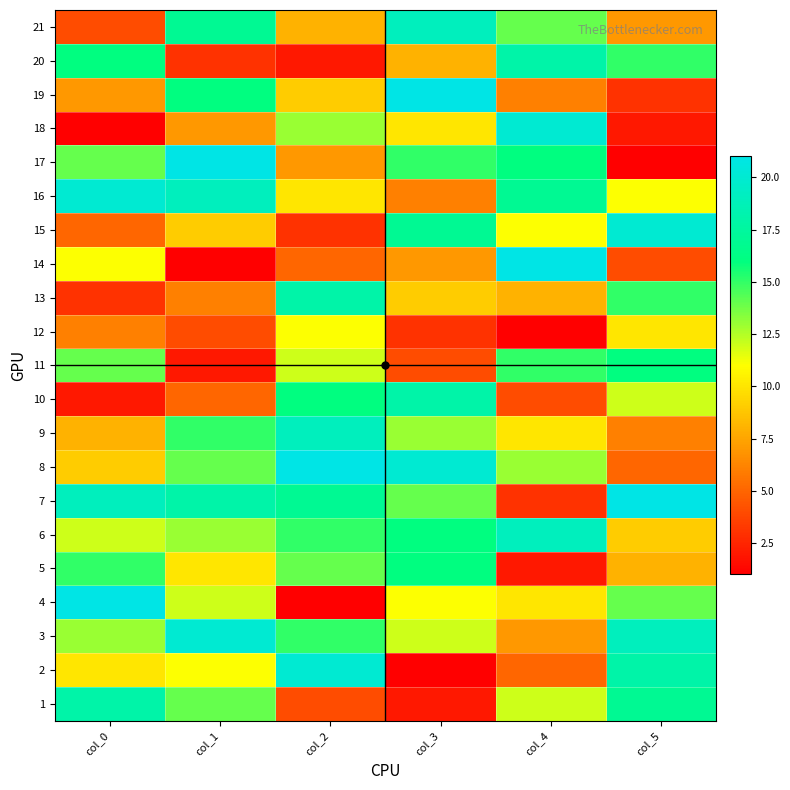

Reading left to right, list all the values displayed in this chart.

1: col_0=18	col_1=14	col_2=4	col_3=2	col_4=12	col_5=17
2: col_0=10	col_1=11	col_2=20	col_3=1	col_4=5	col_5=18
3: col_0=13	col_1=20	col_2=15	col_3=12	col_4=7	col_5=19
4: col_0=21	col_1=12	col_2=1	col_3=11	col_4=10	col_5=14
5: col_0=15	col_1=10	col_2=14	col_3=16	col_4=2	col_5=8
6: col_0=12	col_1=13	col_2=15	col_3=16	col_4=19	col_5=9
7: col_0=19	col_1=18	col_2=17	col_3=14	col_4=3	col_5=21
8: col_0=9	col_1=14	col_2=21	col_3=20	col_4=13	col_5=5
9: col_0=8	col_1=15	col_2=19	col_3=13	col_4=10	col_5=6
10: col_0=2	col_1=5	col_2=16	col_3=18	col_4=4	col_5=12
11: col_0=14	col_1=2	col_2=12	col_3=4	col_4=15	col_5=16
12: col_0=6	col_1=4	col_2=11	col_3=3	col_4=1	col_5=10
13: col_0=3	col_1=6	col_2=18	col_3=9	col_4=8	col_5=15
14: col_0=11	col_1=1	col_2=5	col_3=7	col_4=21	col_5=4
15: col_0=5	col_1=9	col_2=3	col_3=17	col_4=11	col_5=20
16: col_0=20	col_1=19	col_2=10	col_3=6	col_4=17	col_5=11
17: col_0=14	col_1=21	col_2=7	col_3=15	col_4=16	col_5=1
18: col_0=1	col_1=7	col_2=13	col_3=10	col_4=20	col_5=2
19: col_0=7	col_1=16	col_2=9	col_3=21	col_4=6	col_5=3
20: col_0=16	col_1=3	col_2=2	col_3=8	col_4=18	col_5=15
21: col_0=4	col_1=17	col_2=8	col_3=19	col_4=14	col_5=7